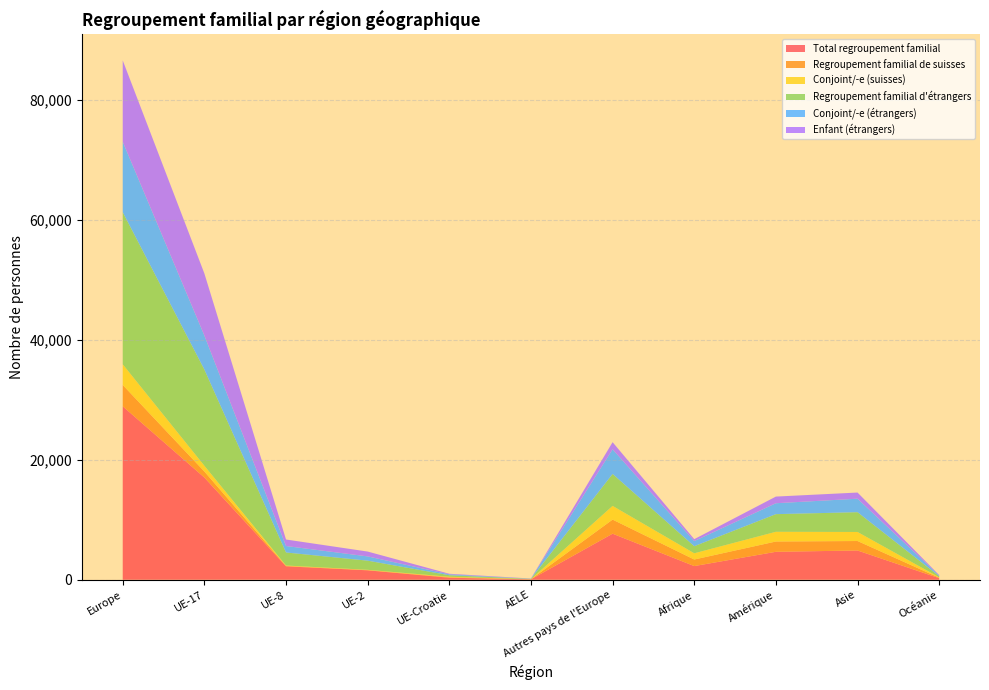

Reading left to right, what are all the values shown in this chart?

Total regroupement familial: Europe=28924	UE-17=17044	UE-8=2238	UE-2=1568	UE-Croatie=331	AELE=67	Autres pays de l'Europe=7676	Afrique=2275	Amérique=4656	Asie=4875	Océanie=259
Regroupement familial de suisses: Europe=3557	UE-17=1003	UE-8=67	UE-2=44	UE-Croatie=83	AELE=11	Autres pays de l'Europe=2349	Afrique=1095	Amérique=1716	Asie=1579	Océanie=71
Conjoint/-e (suisses): Europe=3450	UE-17=962	UE-8=65	UE-2=40	UE-Croatie=83	AELE=11	Autres pays de l'Europe=2289	Afrique=1037	Amérique=1623	Asie=1510	Océanie=69
Regroupement familial d'étrangers: Europe=25367	UE-17=16041	UE-8=2171	UE-2=1524	UE-Croatie=248	AELE=56	Autres pays de l'Europe=5327	Afrique=1180	Amérique=2940	Asie=3296	Océanie=188
Conjoint/-e (étrangers): Europe=11746	UE-17=5676	UE-8=1079	UE-2=714	UE-Croatie=150	AELE=21	Autres pays de l'Europe=4106	Afrique=856	Amérique=1820	Asie=2251	Océanie=106
Enfant (étrangers): Europe=13566	UE-17=10350	UE-8=1086	UE-2=807	UE-Croatie=97	AELE=35	Autres pays de l'Europe=1191	Afrique=320	Amérique=1111	Asie=1028	Océanie=82